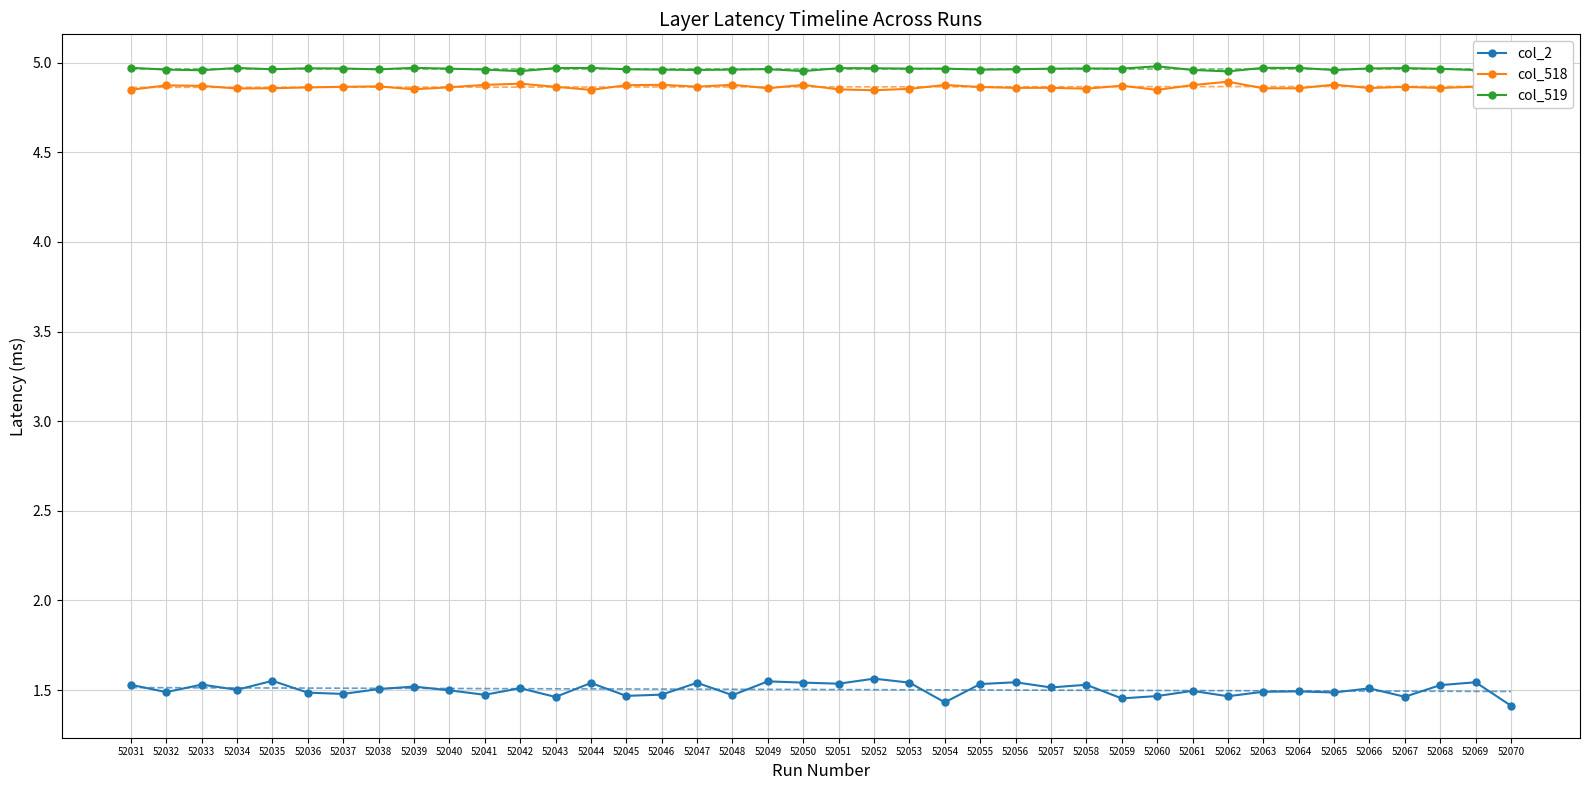

Reading left to right, transcribe all the data shown in this chart.

col_2: 1.5	1.5	1.5	1.5	1.6	1.5	1.5	1.5	1.5	1.5	1.5	1.5	1.5	1.5	1.5	1.5	1.5	1.5	1.5	1.5	1.5	1.6	1.5	1.4	1.5	1.5	1.5	1.5	1.5	1.5	1.5	1.5	1.5	1.5	1.5	1.5	1.5	1.5	1.5	1.4
col_518: 4.8	4.9	4.9	4.9	4.9	4.9	4.9	4.9	4.9	4.9	4.9	4.9	4.9	4.8	4.9	4.9	4.9	4.9	4.9	4.9	4.9	4.8	4.9	4.9	4.9	4.9	4.9	4.9	4.9	4.8	4.9	4.9	4.9	4.9	4.9	4.9	4.9	4.9	4.9	4.9
col_519: 5.0	5.0	5.0	5.0	5.0	5.0	5.0	5.0	5.0	5.0	5.0	5.0	5.0	5.0	5.0	5.0	5.0	5.0	5.0	5.0	5.0	5.0	5.0	5.0	5.0	5.0	5.0	5.0	5.0	5.0	5.0	5.0	5.0	5.0	5.0	5.0	5.0	5.0	5.0	5.0